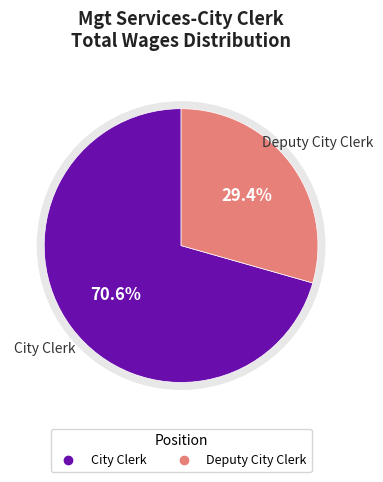

True or false: Deputy City Clerk accounts for 17% of the total.

False